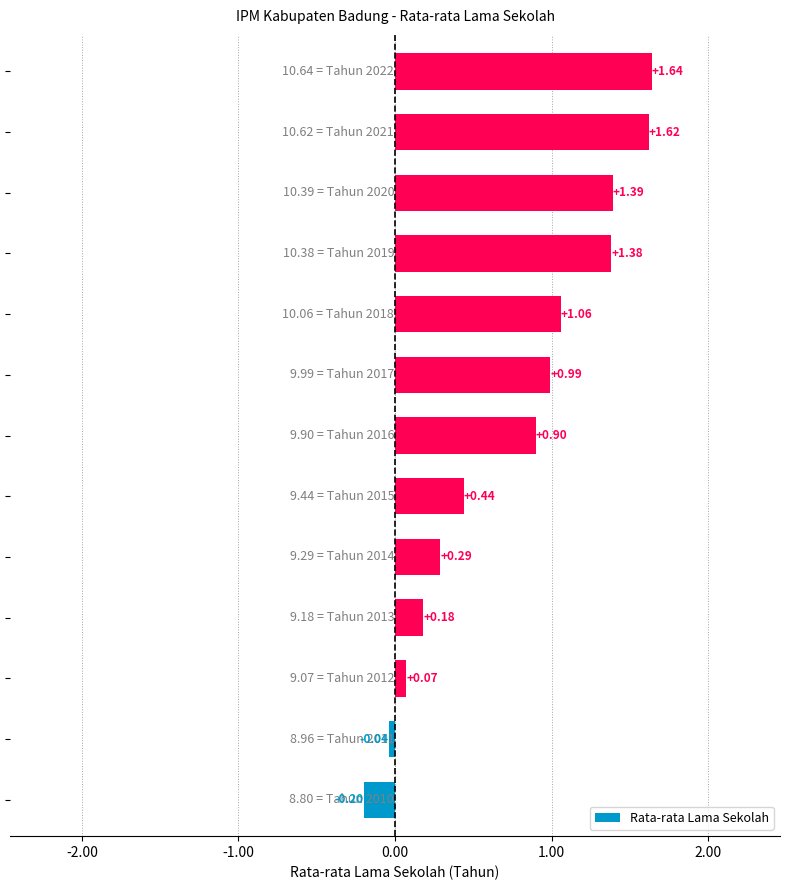

What is the difference between the maximum and minimum values?

1.8